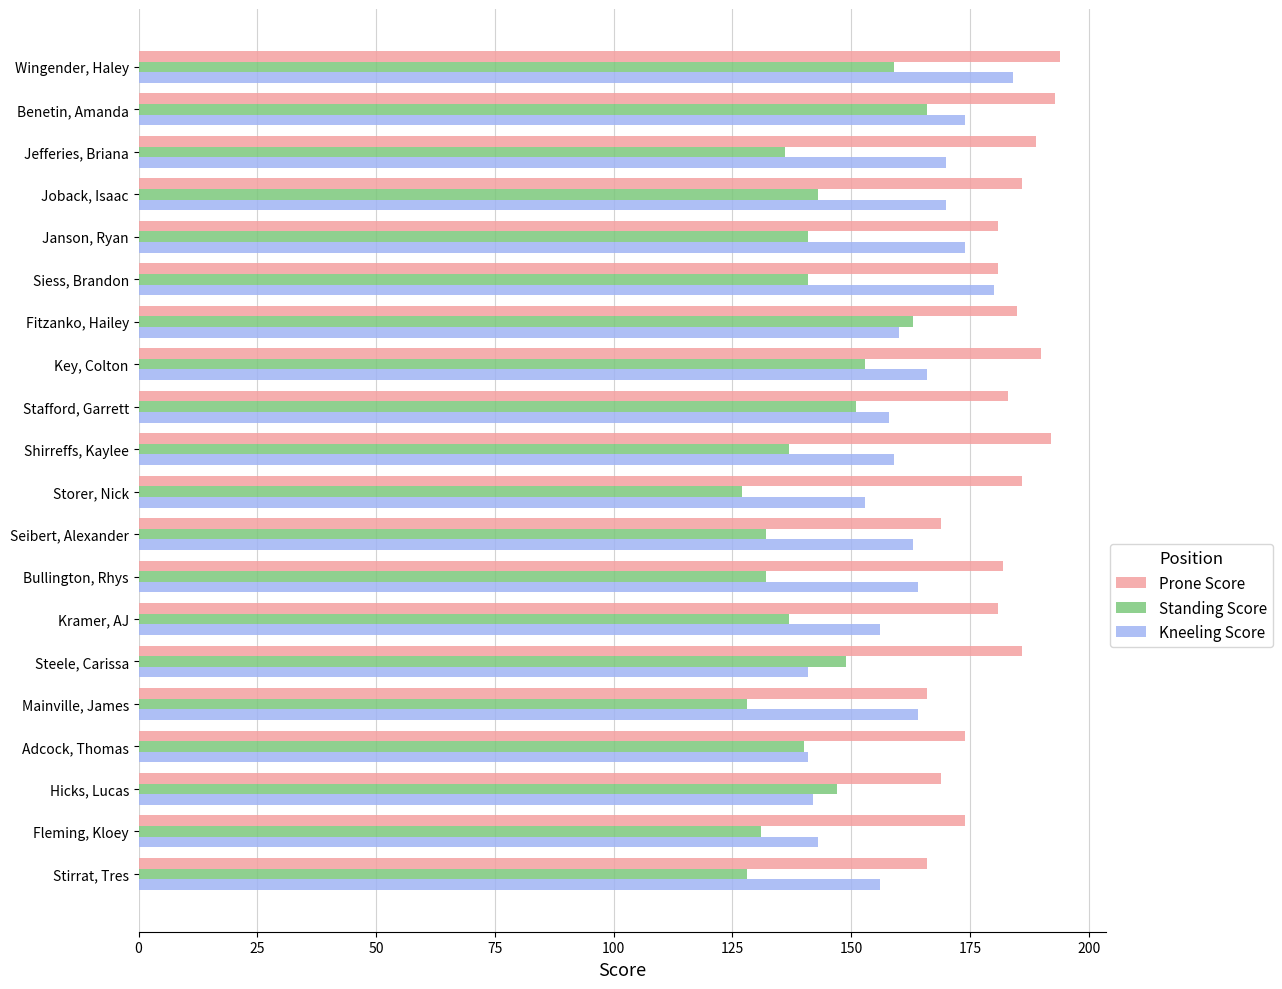

The Standing Score series shows 52 at Mainville, James. True or false?

False